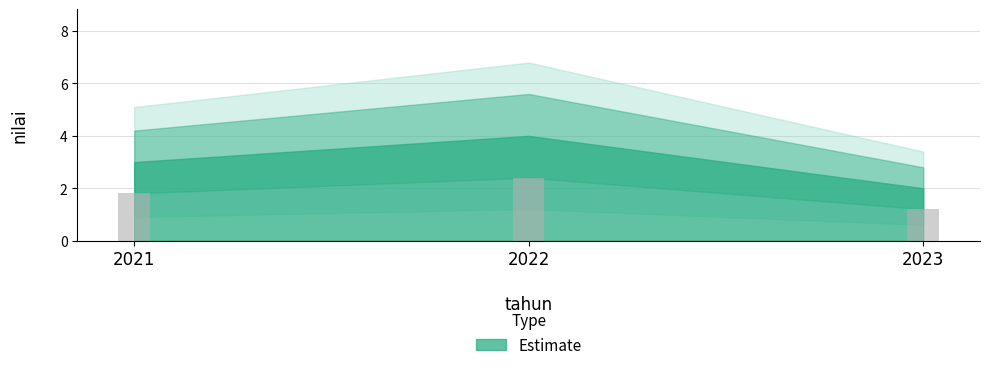

What is the change in value from 2021 to 2023?

-1